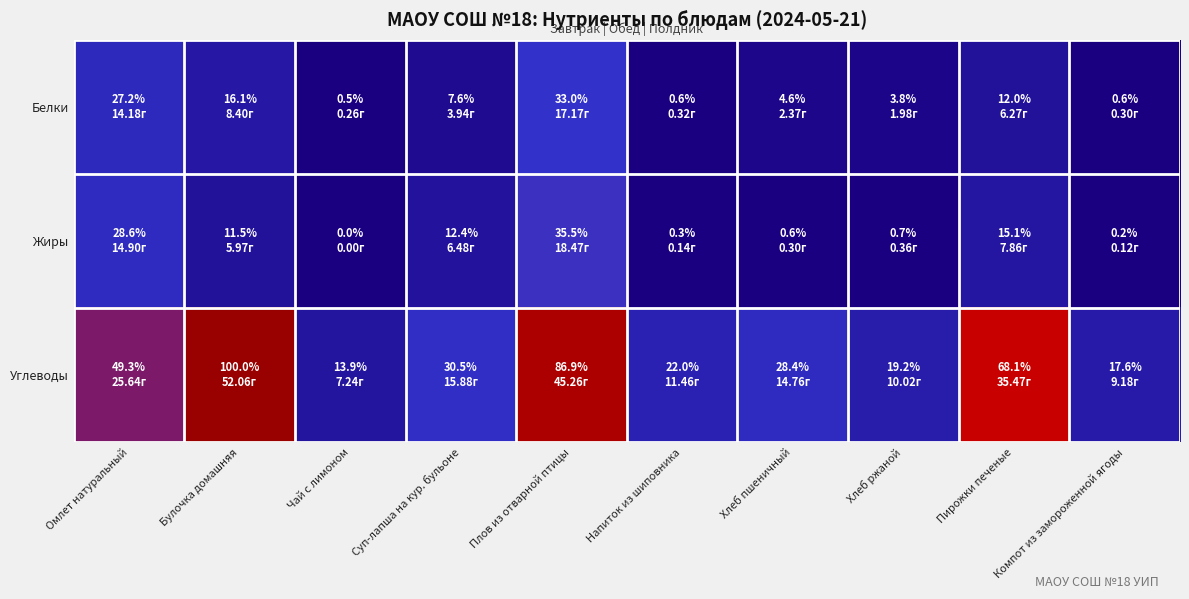

What is the greatest value displayed?

52.1